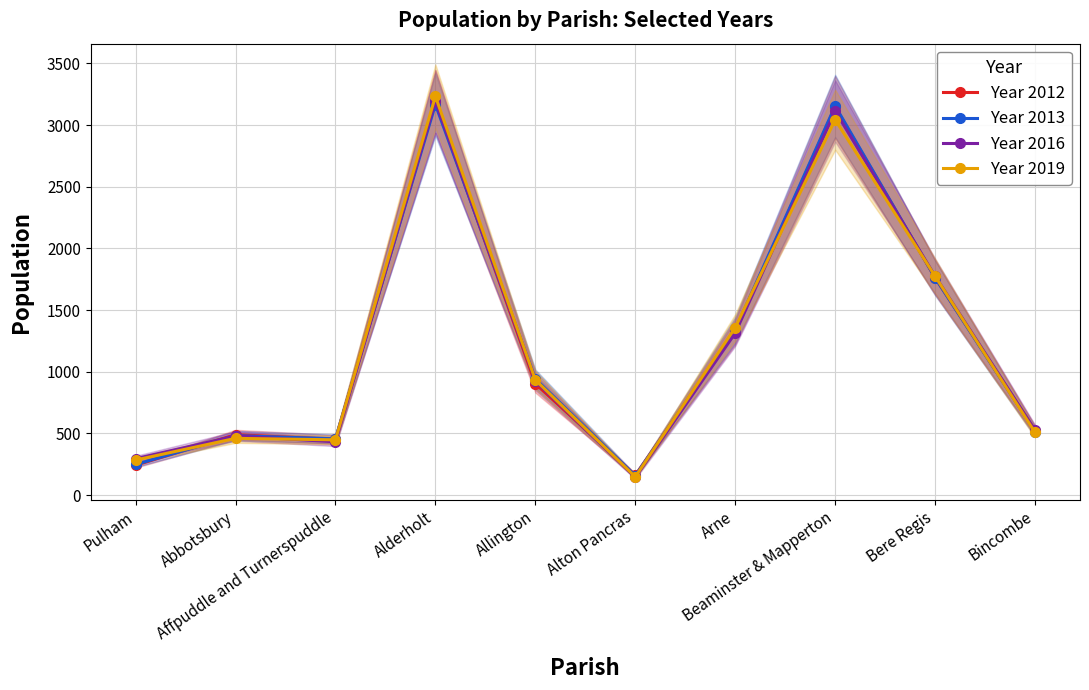

Reading right to left, what are all the values shown in this chart?

Year 2012: 522	1763	3146	1327	161	903	3190	451	490	242
Year 2013: 514	1762	3155	1339	157	943	3166	456	482	248
Year 2016: 527	1775	3114	1313	143	925	3192	432	479	295
Year 2019: 508	1775	3043	1358	148	934	3233	448	460	284